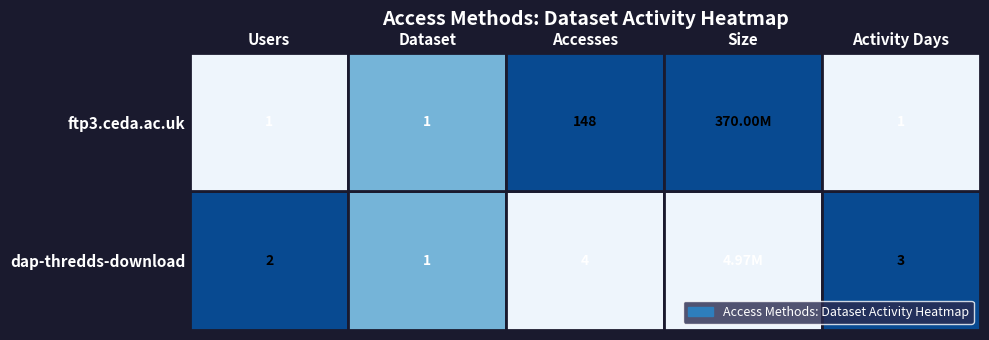

Is it true that ftp3.ceda.ac.uk equals 1 at dap-thredds-download?

True